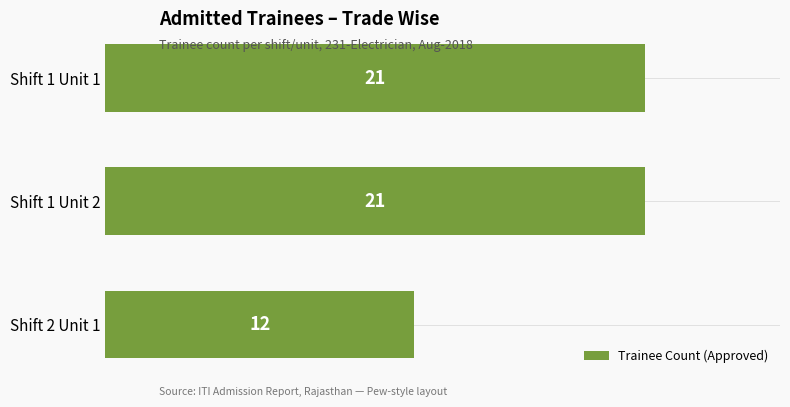

At which label is the value closest to 16?

Shift 2 Unit 1